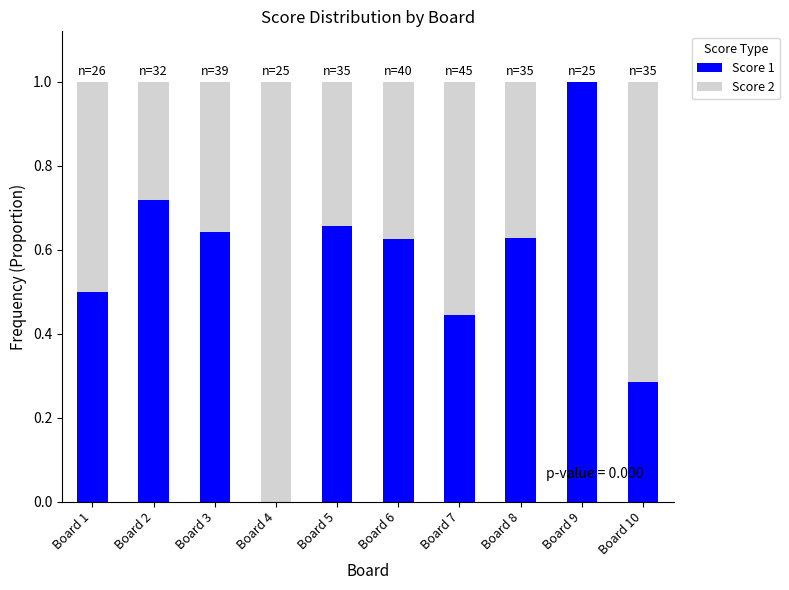

The value of Score 1 at Board 6 is 1.1. True or false?

False